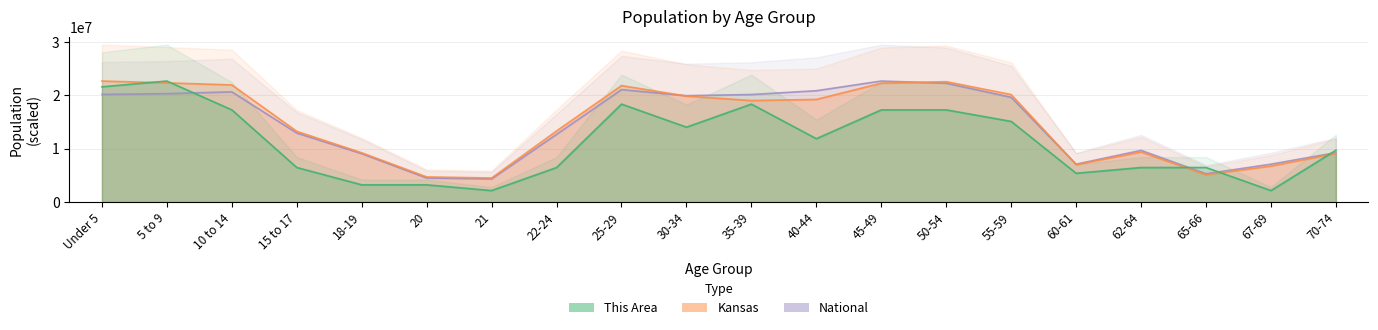

List the labels in order of This Area value, smallest first.

21, 67-69, 18-19, 20, 60-61, 15 to 17, 22-24, 62-64, 65-66, 70-74, 40-44, 30-34, 55-59, 10 to 14, 45-49, 50-54, 25-29, 35-39, Under 5, 5 to 9